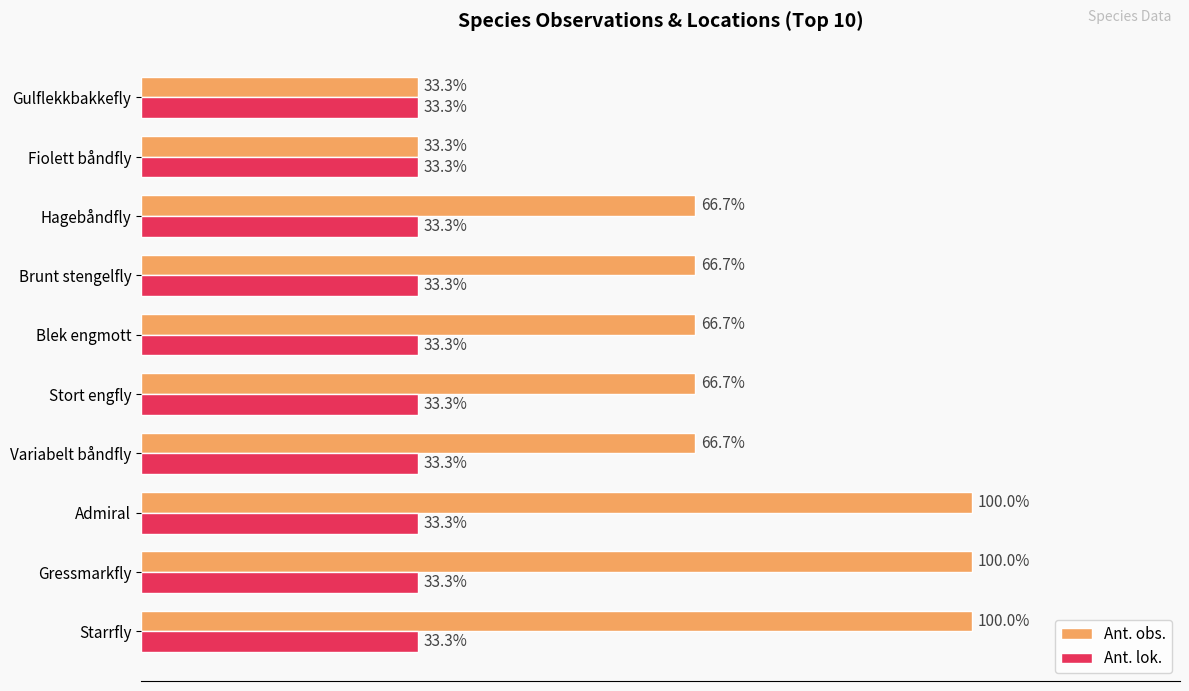

How many Ant. obs. values are between 2 and 3?

8